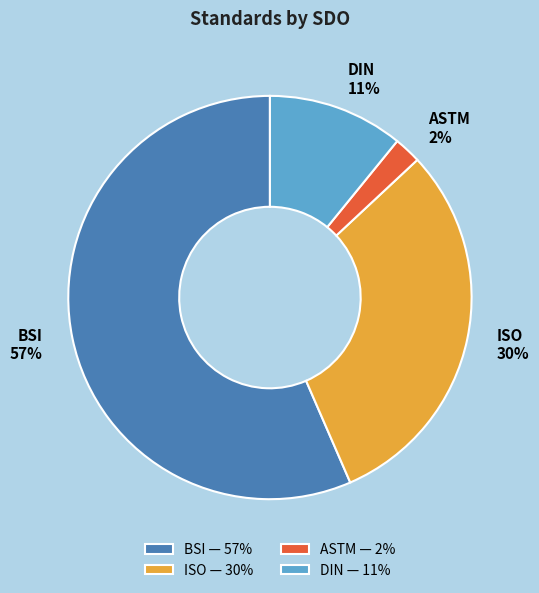

Does any single category account for the majority?

Yes